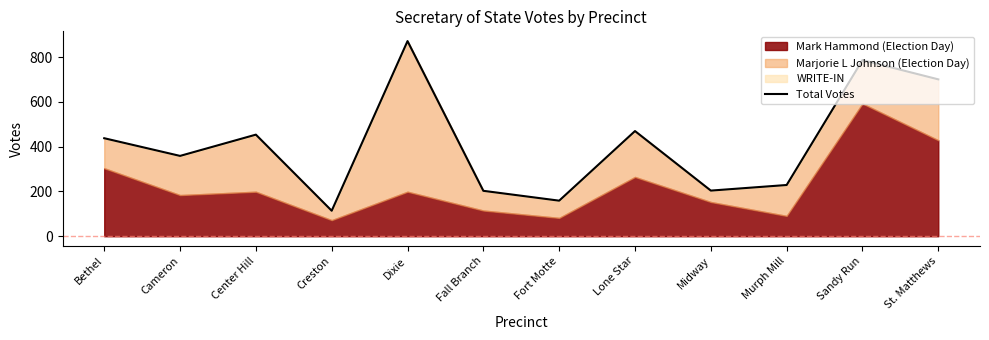

Approximately how many times larger is the value at Murph Mill compared to Dixie?

0.3